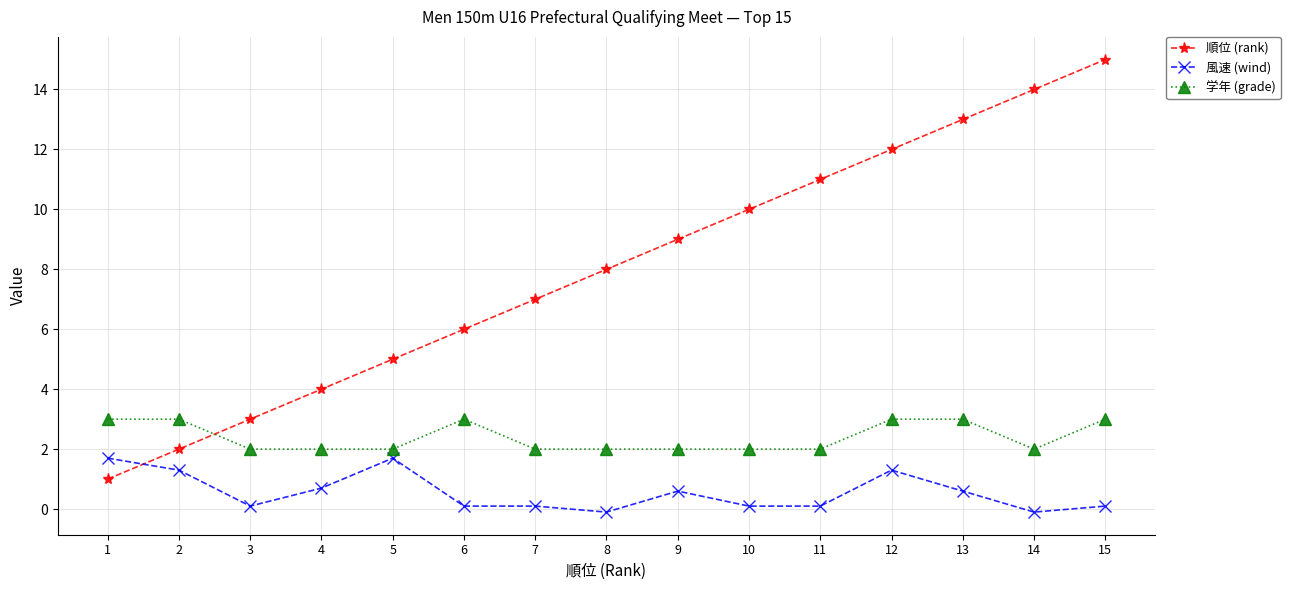

Reading left to right, list all the values displayed in this chart.

順位 (rank): 1=1.0	2=2.0	3=3.0	4=4.0	5=5.0	6=6.0	7=7.0	8=8.0	9=9.0	10=10.0	11=11.0	12=12.0	13=13.0	14=14.0	15=15.0
風速 (wind): 1=1.7	2=1.3	3=0.1	4=0.7	5=1.7	6=0.1	7=0.1	8=-0.1	9=0.6	10=0.1	11=0.1	12=1.3	13=0.6	14=-0.1	15=0.1
学年 (grade): 1=3.0	2=3.0	3=2.0	4=2.0	5=2.0	6=3.0	7=2.0	8=2.0	9=2.0	10=2.0	11=2.0	12=3.0	13=3.0	14=2.0	15=3.0